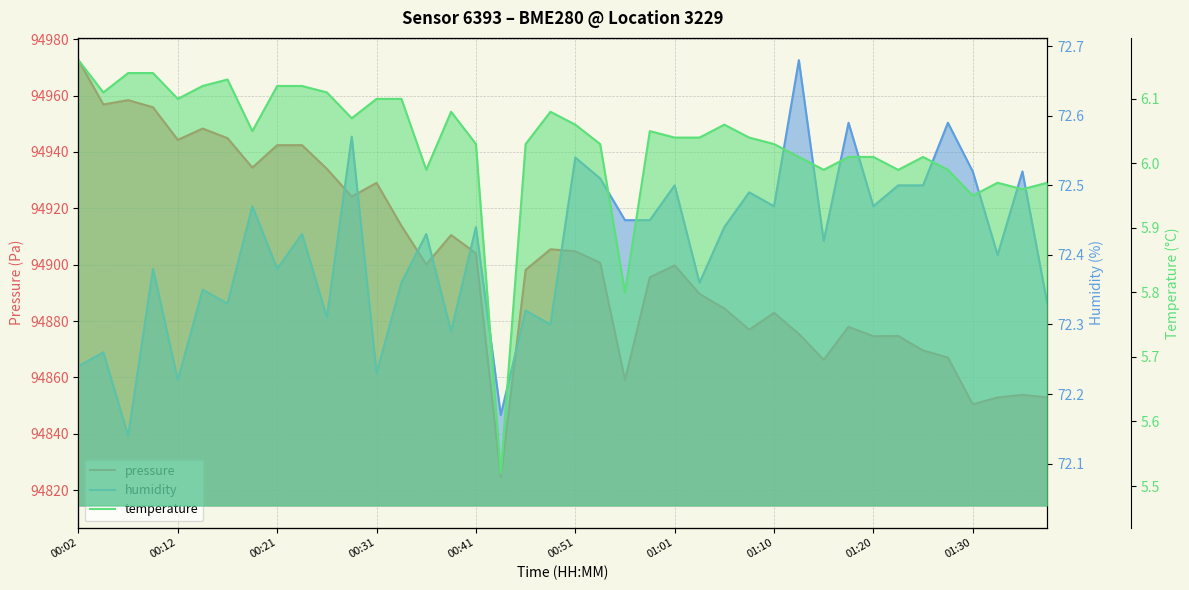

Which series has the widest spread of values?

pressure